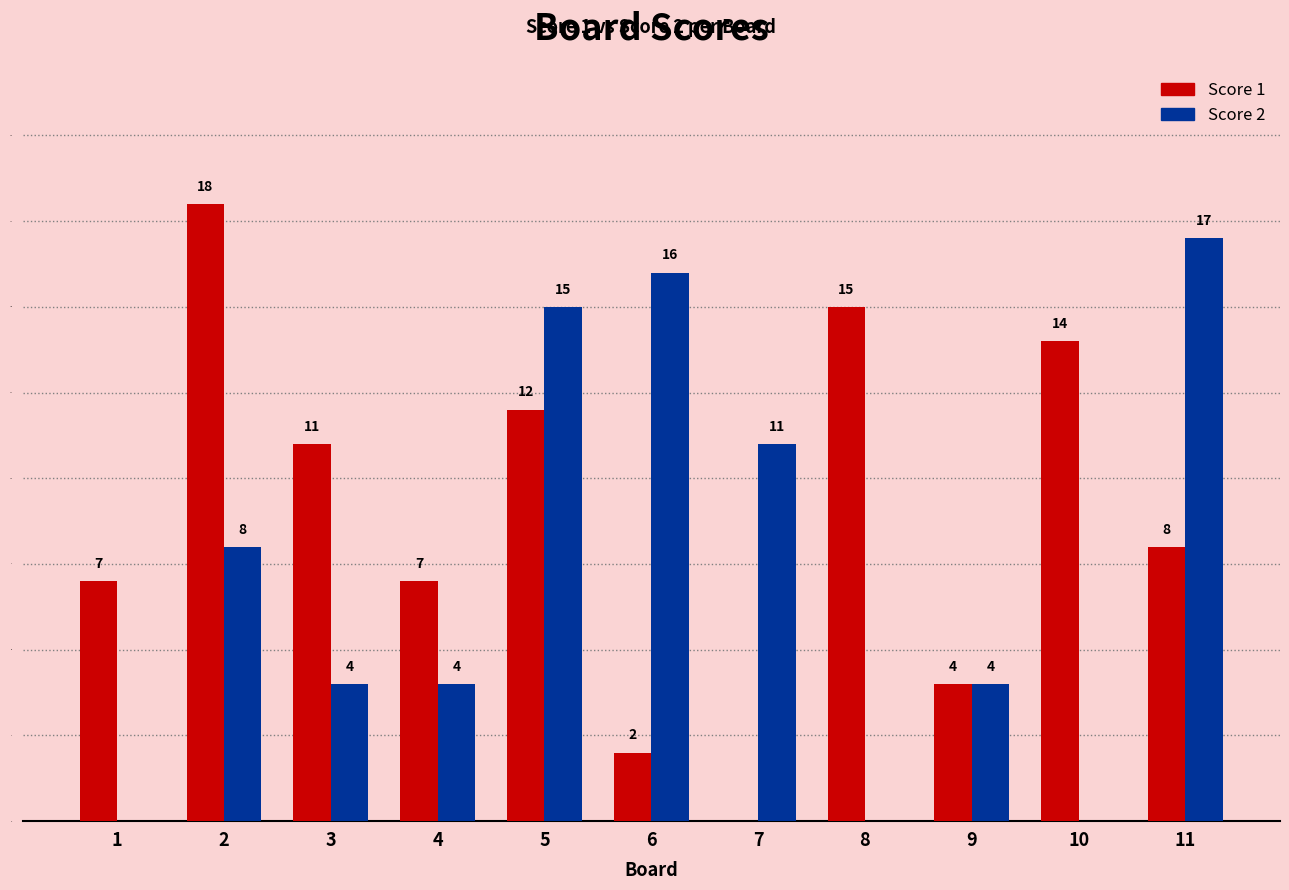

Is the value of Score 2 at 11 greater than the value of Score 1 at 8?

Yes